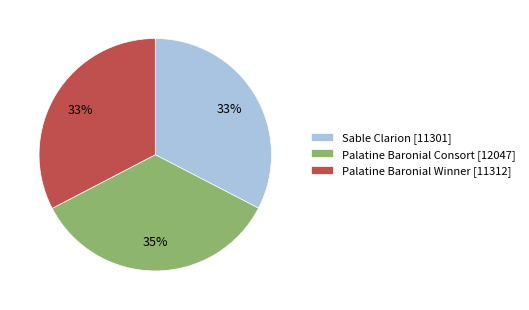

Do Sable Clarion [11301] and Palatine Baronial Winner [11312] together represent more than half of the pie?

Yes